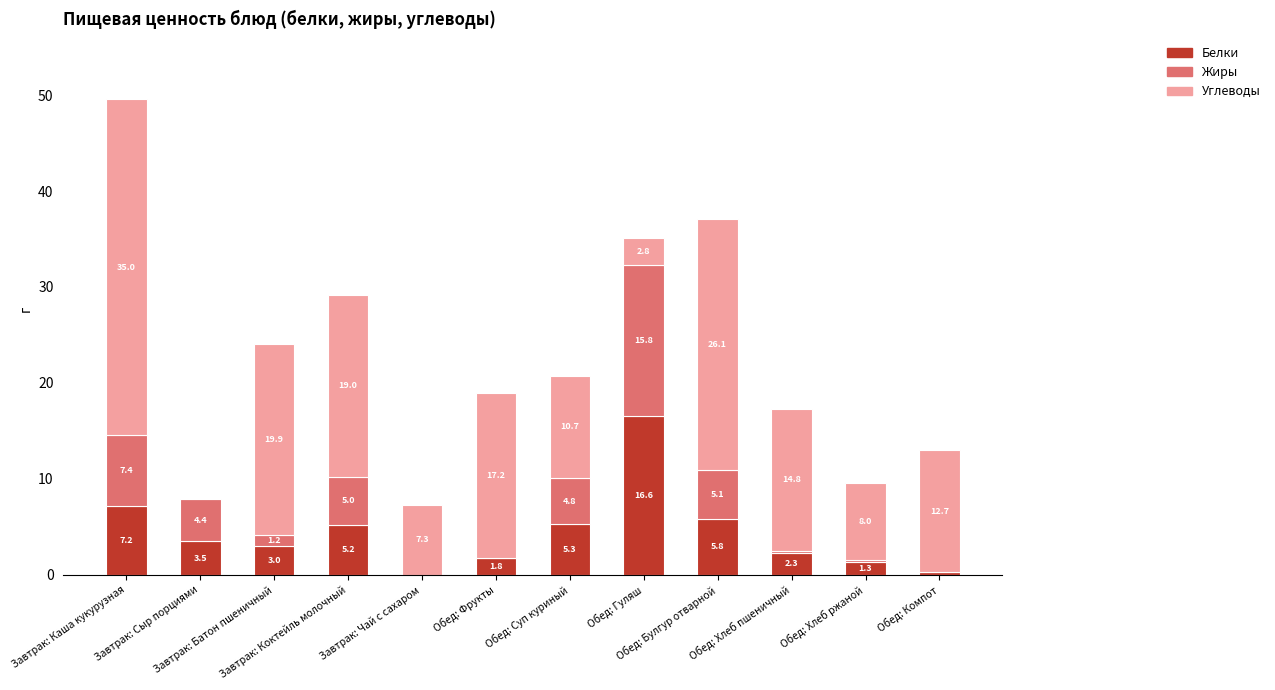

What is the difference between the Углеводы values at Обед: Булгур отварной and Обед: Суп куриный?

15.4